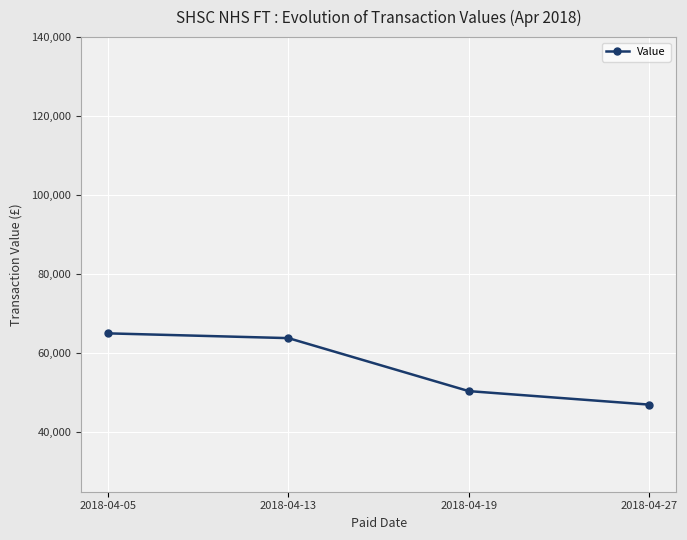

How many lines are shown in the chart?

1